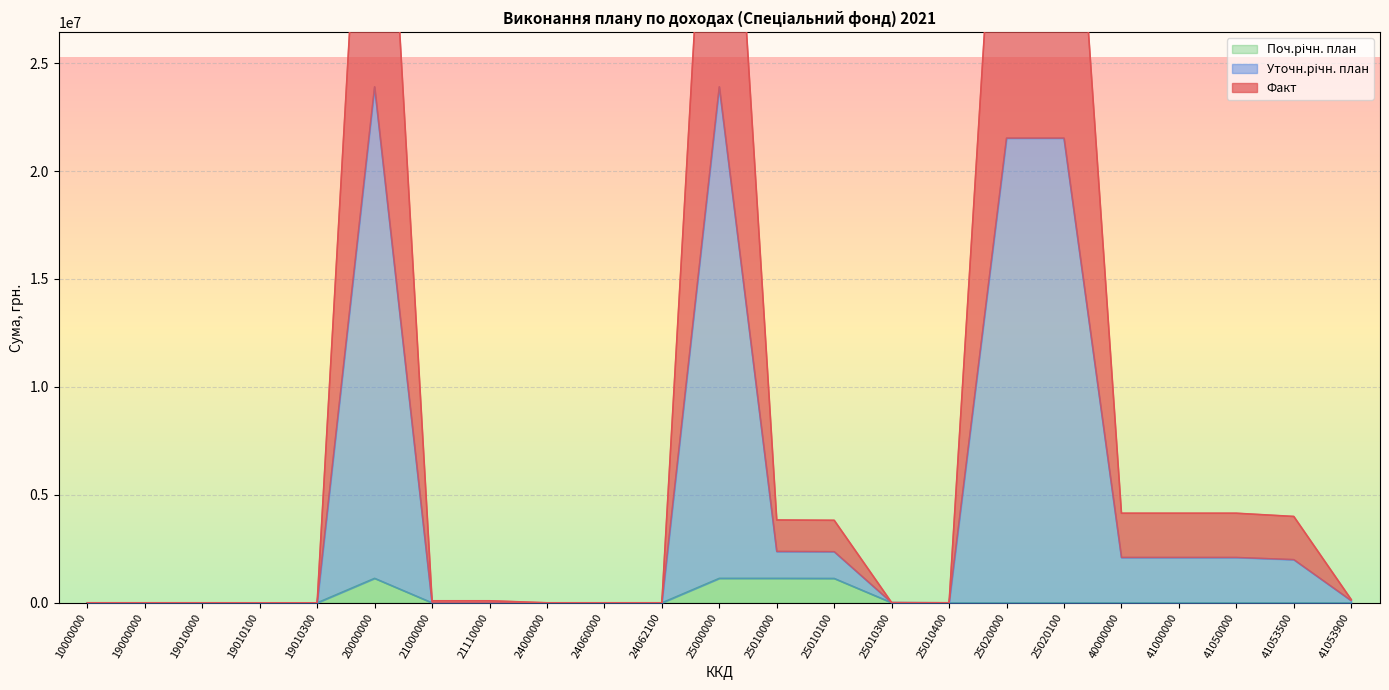

True or false: Уточн.річн. план and Поч.річн. план cross at least once.

False